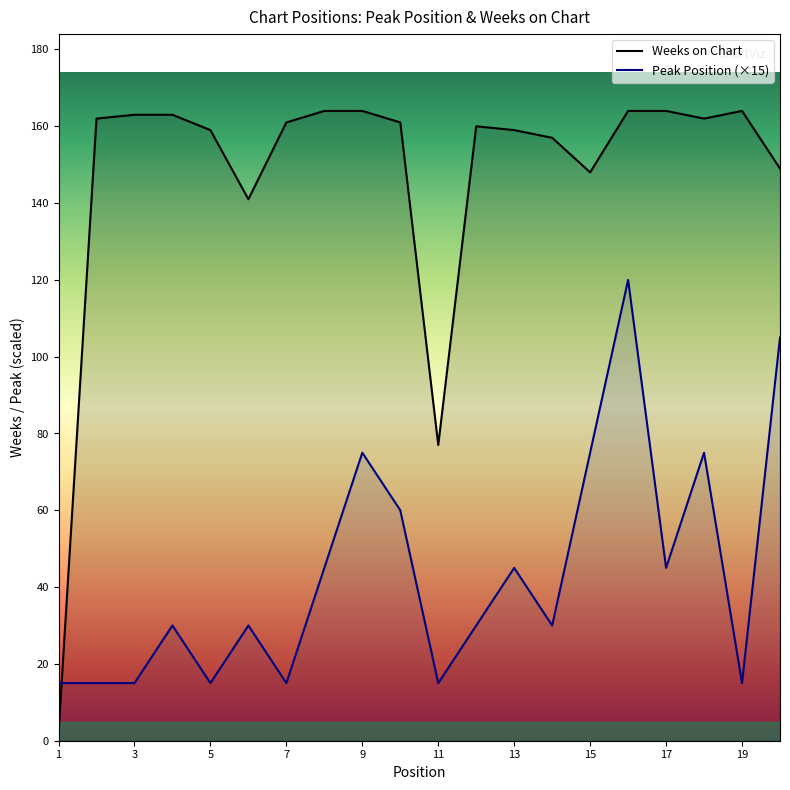

True or false: Weeks on Chart has a value of 163 at 3.

True